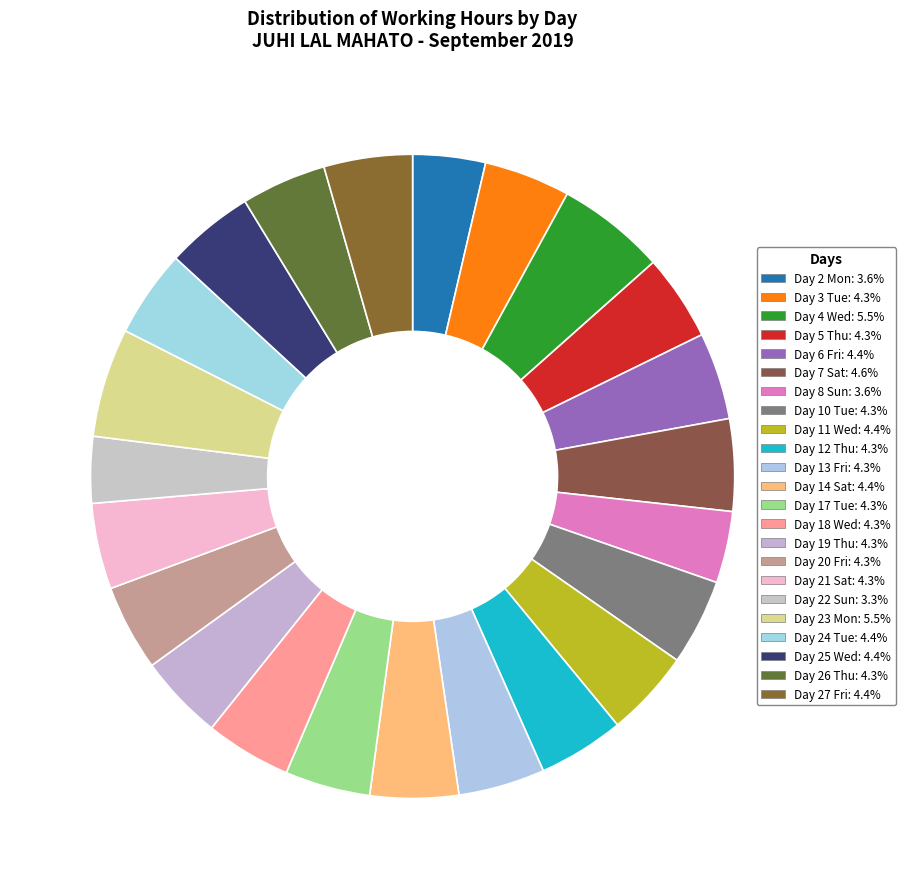

To the nearest percent, what is the difference between the largest and smallest slice percentages?

2%